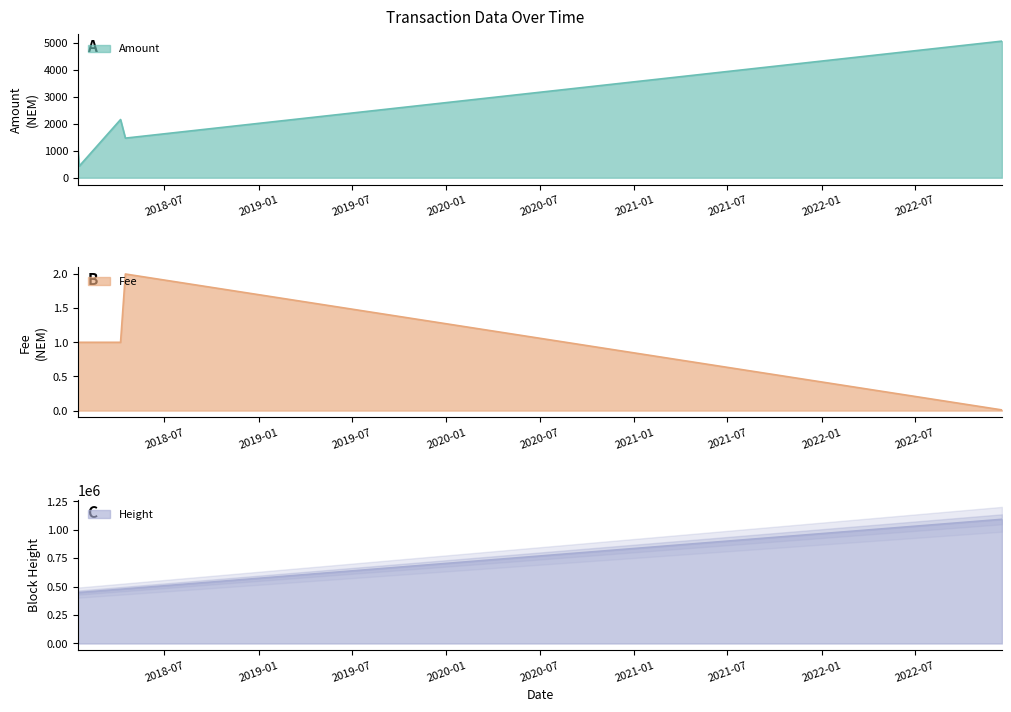

What value does the Amount series have at 2018-01-13 23:16:08?

1007.3